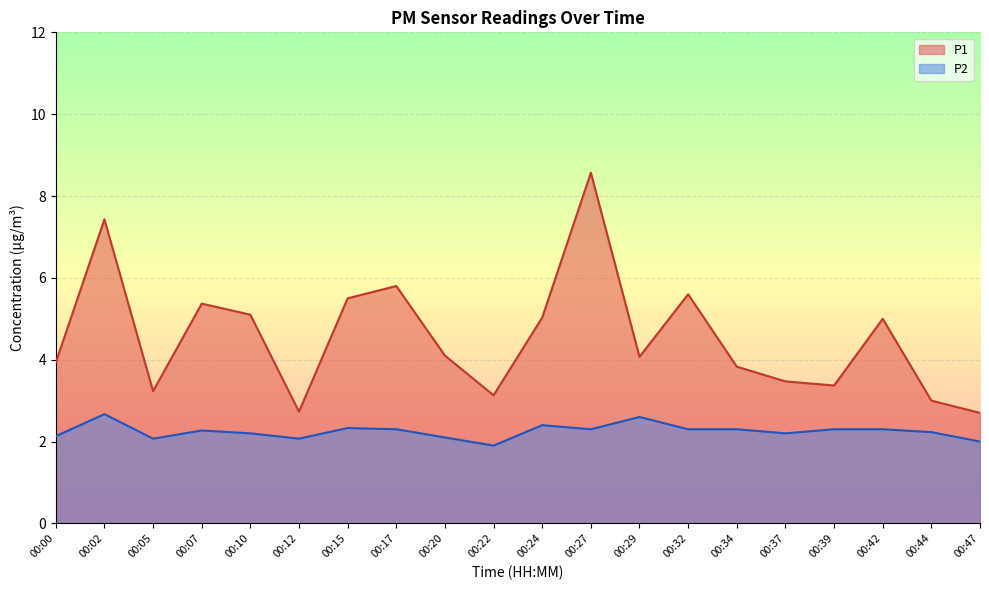

What value does the P1 series have at 00:10?

5.1